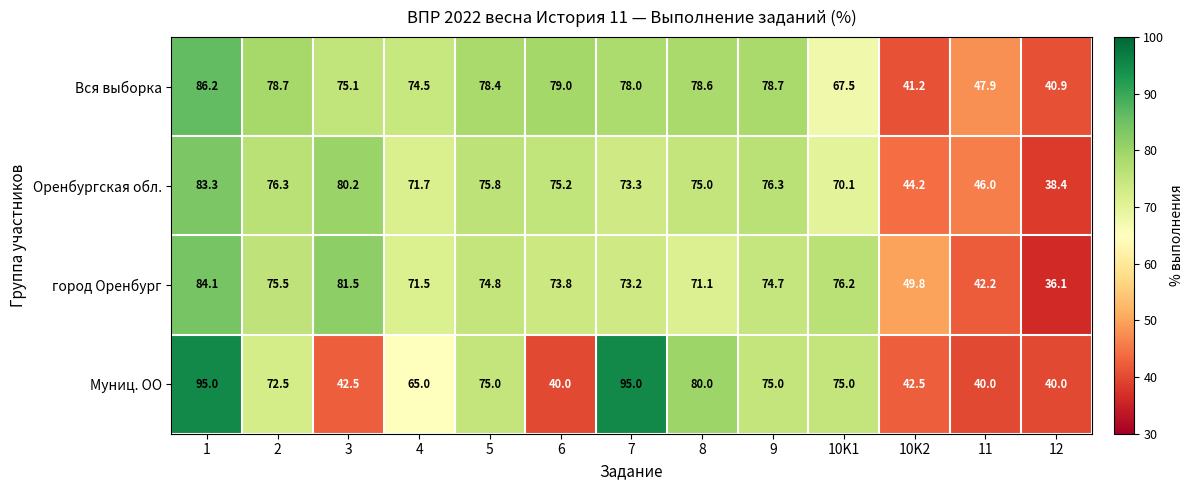

What is the sum of all город Оренбург values?

884.5